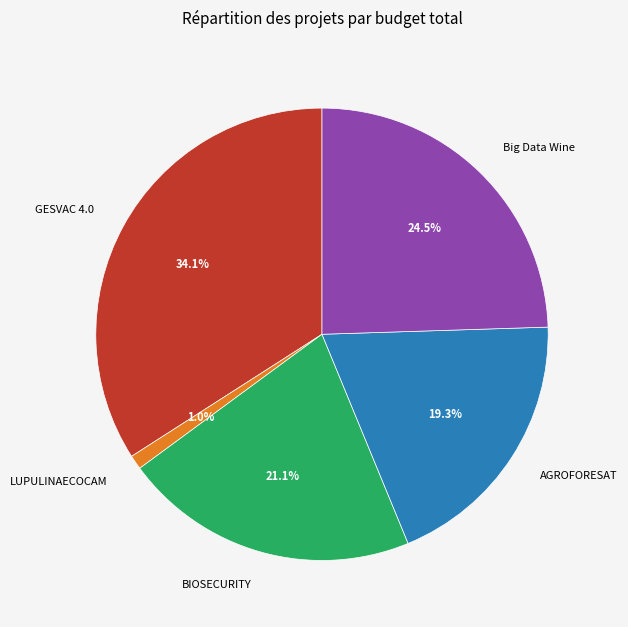

What percentage is the AGROFORESAT slice, to the nearest percent?

19%